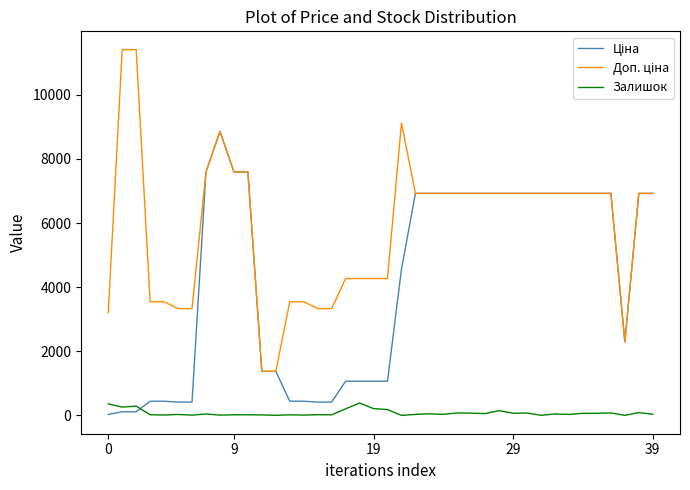

At which category does Доп. ціна reach its first local peak?

8